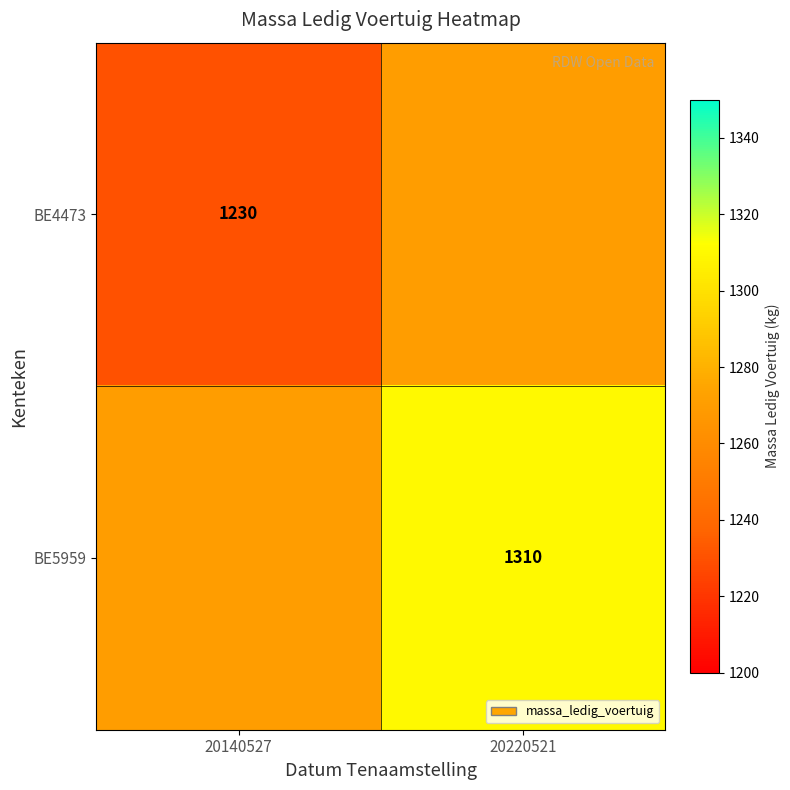

True or false: BE5959 has a value of 1310 at 20220521.

True